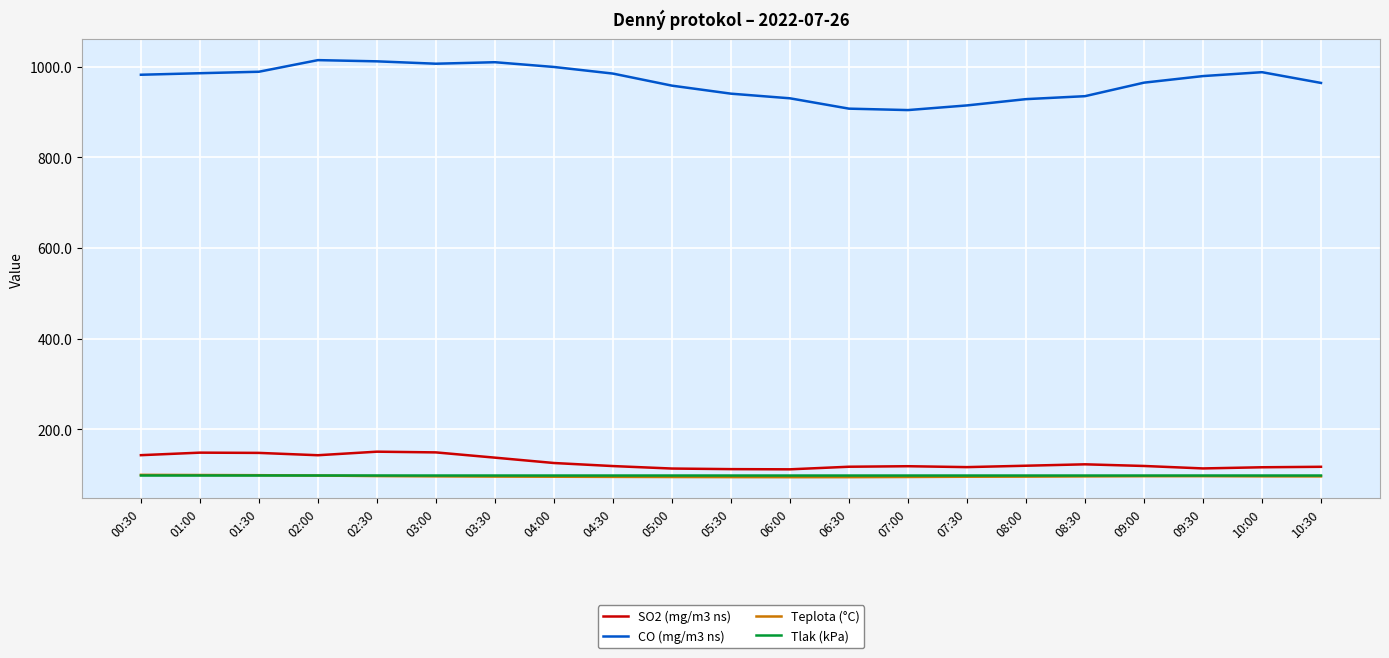

How many categories are shown in the chart?

21